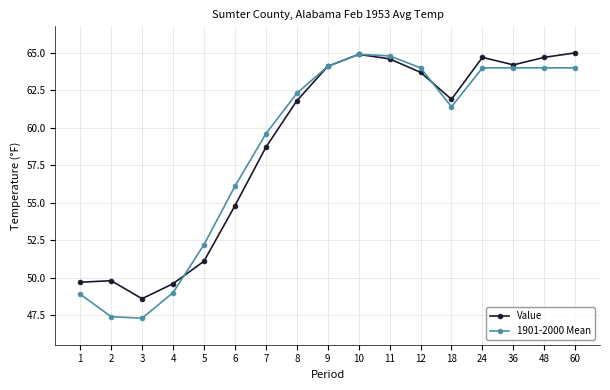

At which category does Value reach its first local valley?

3